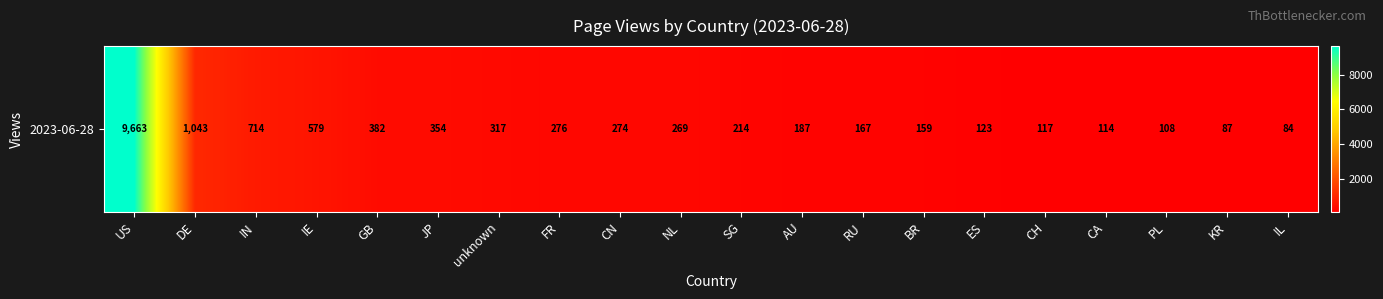

The value at KR is 119. True or false?

False